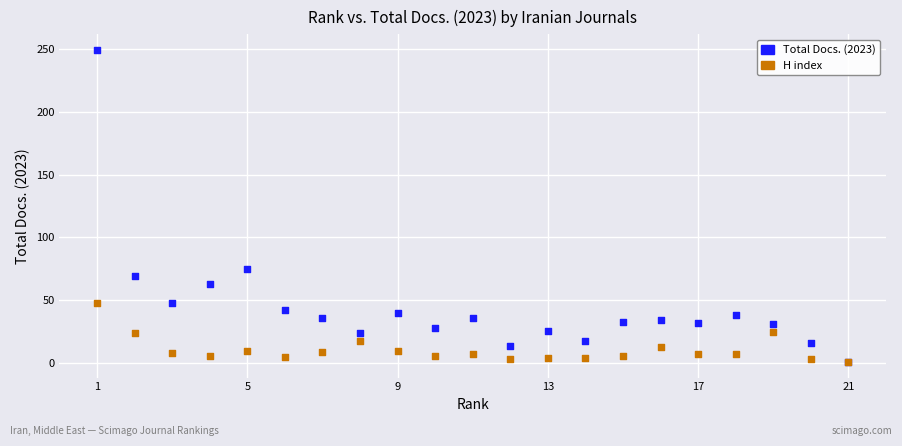

Across all series, what Y value is closest to 125?

75